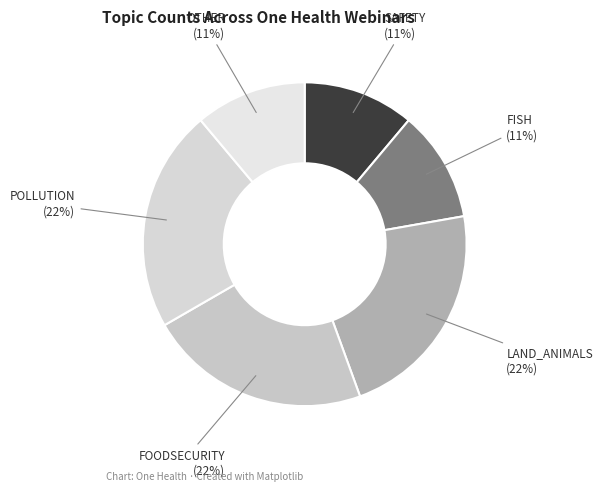

How many slices are in this pie chart?

6